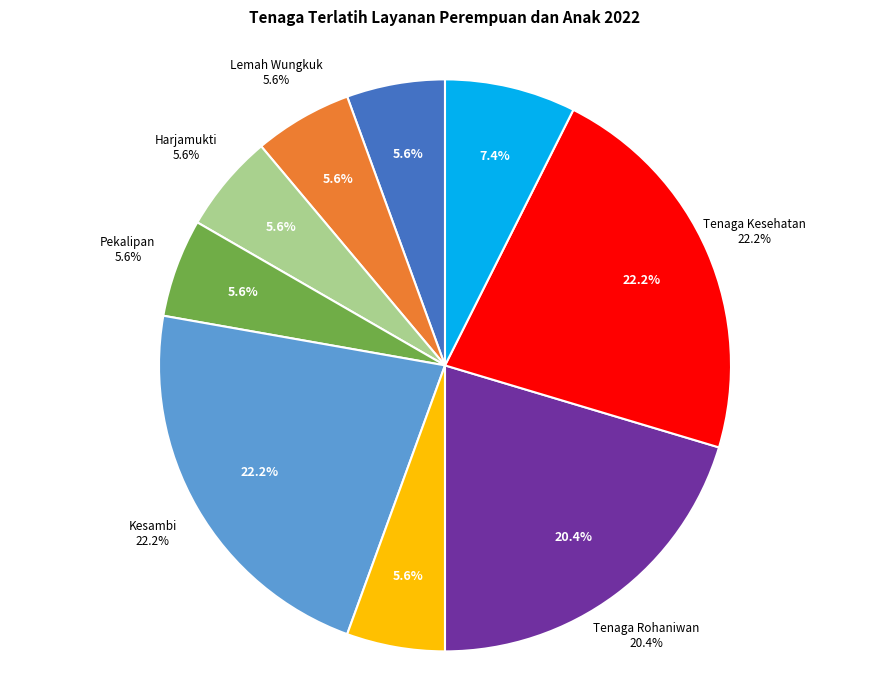

True or false: Kesambi accounts for 22% of the total.

True